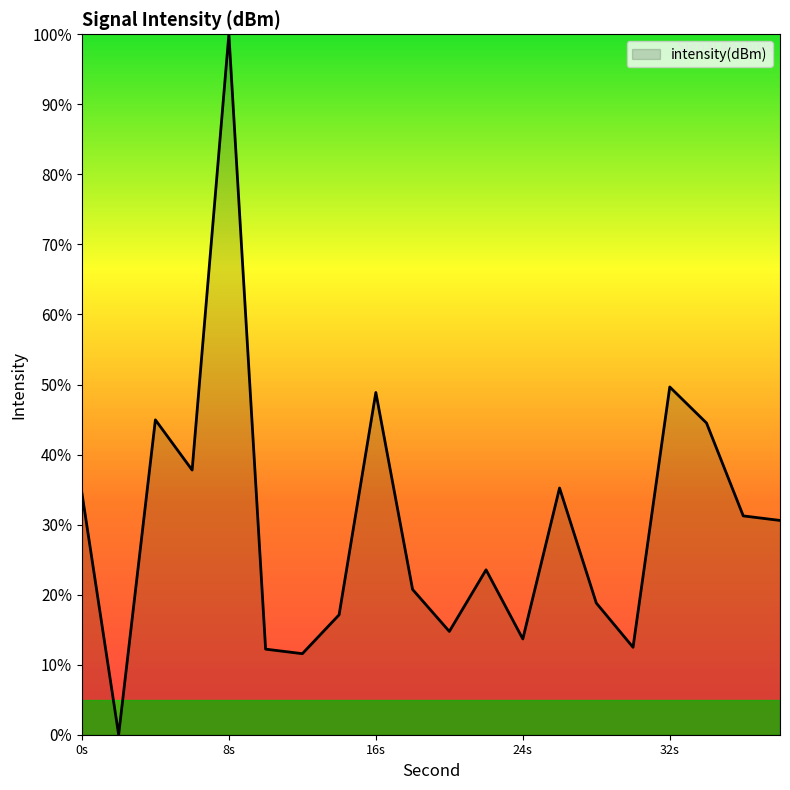

How many lines are shown in the chart?

1